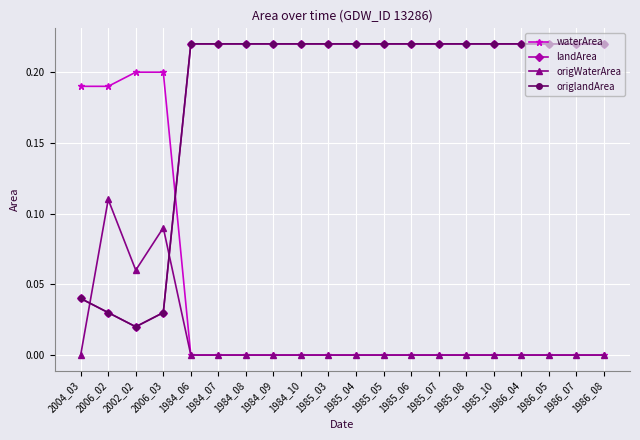

Read the origlandArea value at 1986_04.

0.2